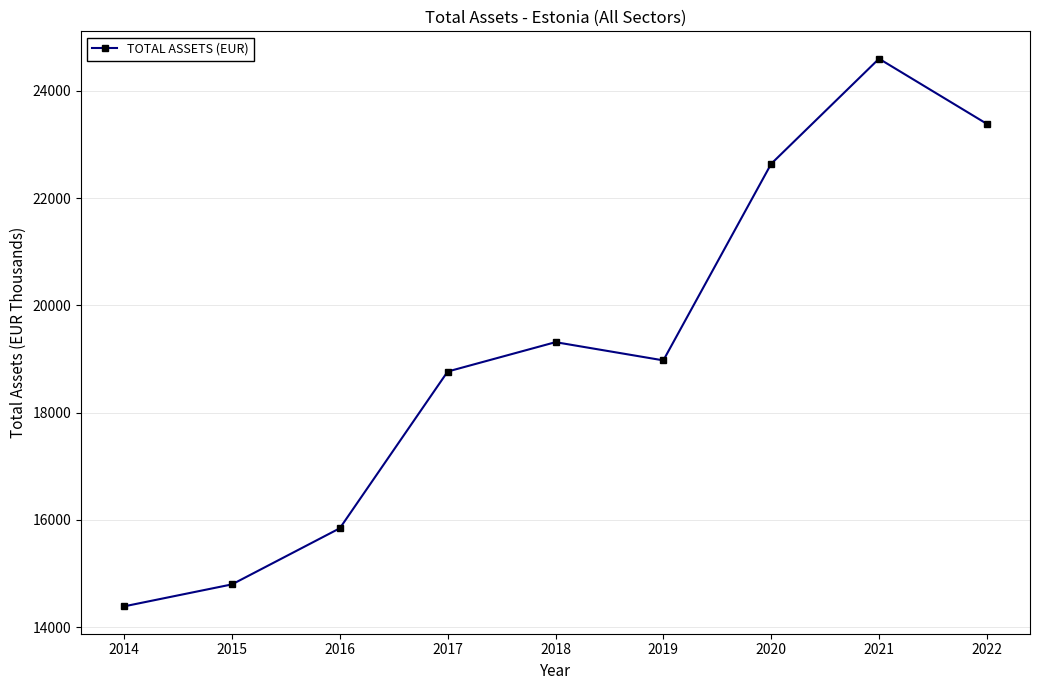

List the labels in order of value, largest first.

2021, 2022, 2020, 2018, 2019, 2017, 2016, 2015, 2014